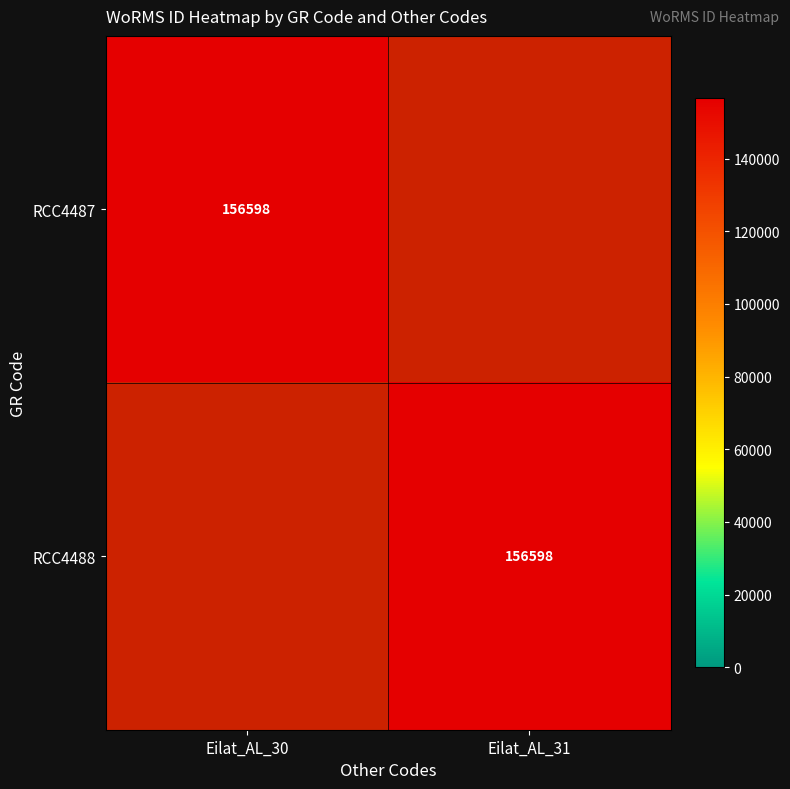

Is it true that RCC4488 equals 86194 at Eilat_AL_31?

False